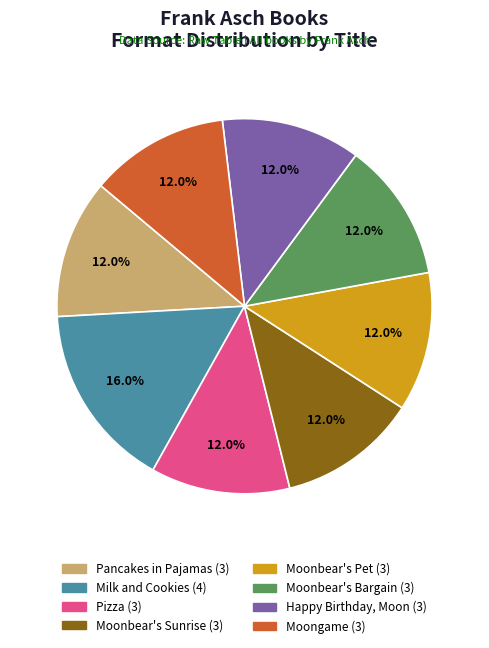

To the nearest percent, what is the average slice percentage?

12%